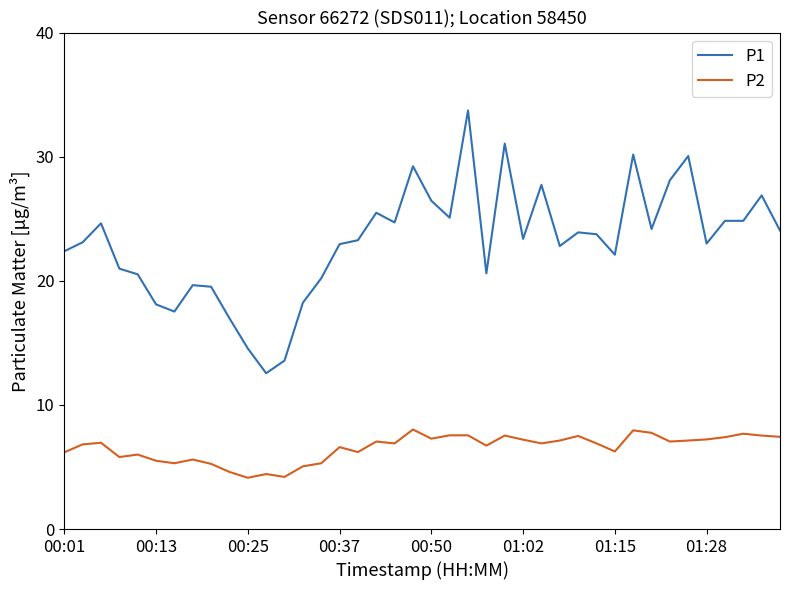

List the series in order of their peak value, highest first.

P1, P2